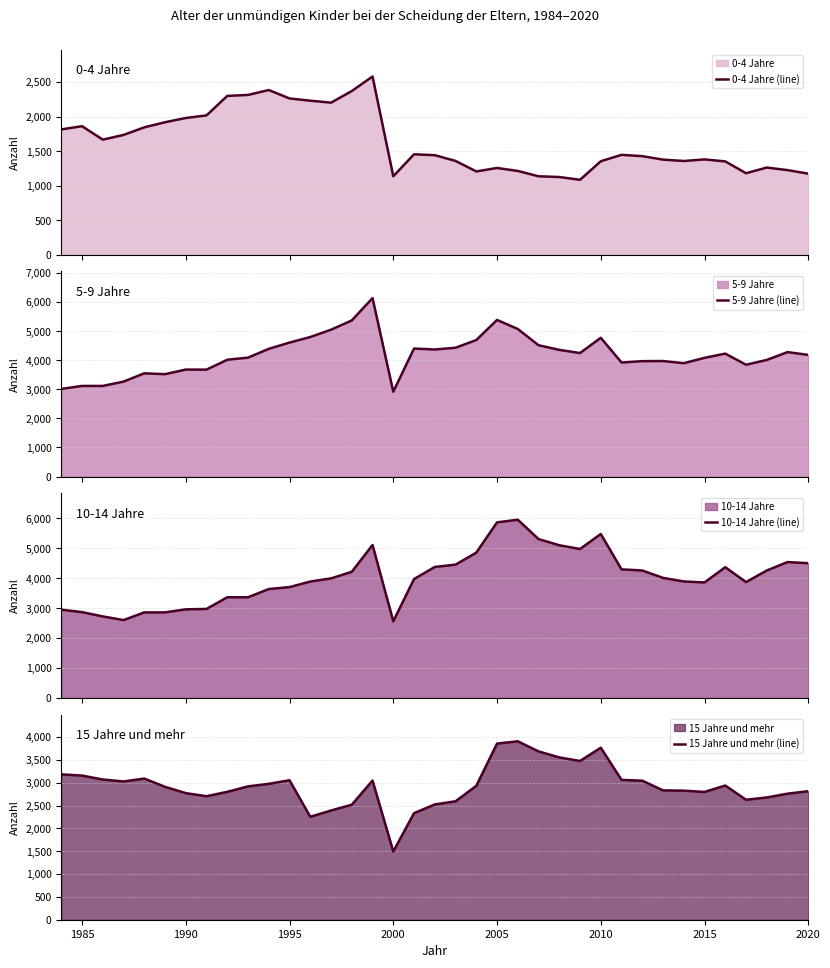

How many values in the 15 Jahre und mehr (line) series exceed 2921?

18